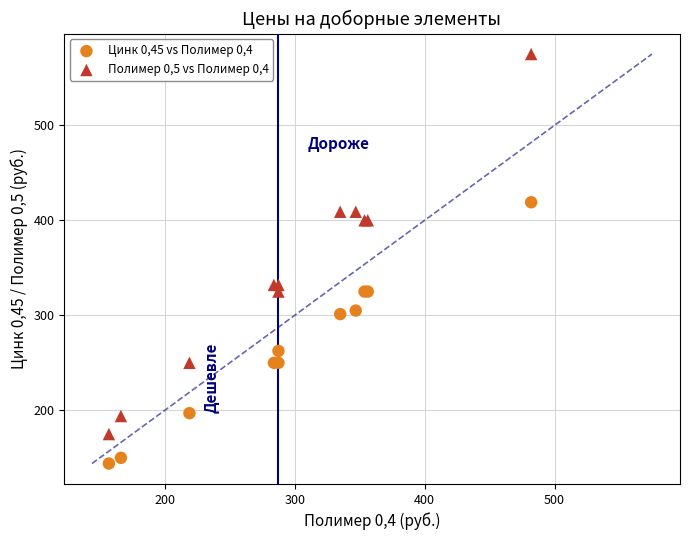

Which series reaches the minimum Y coordinate?

Цинк 0,45 vs Полимер 0,4